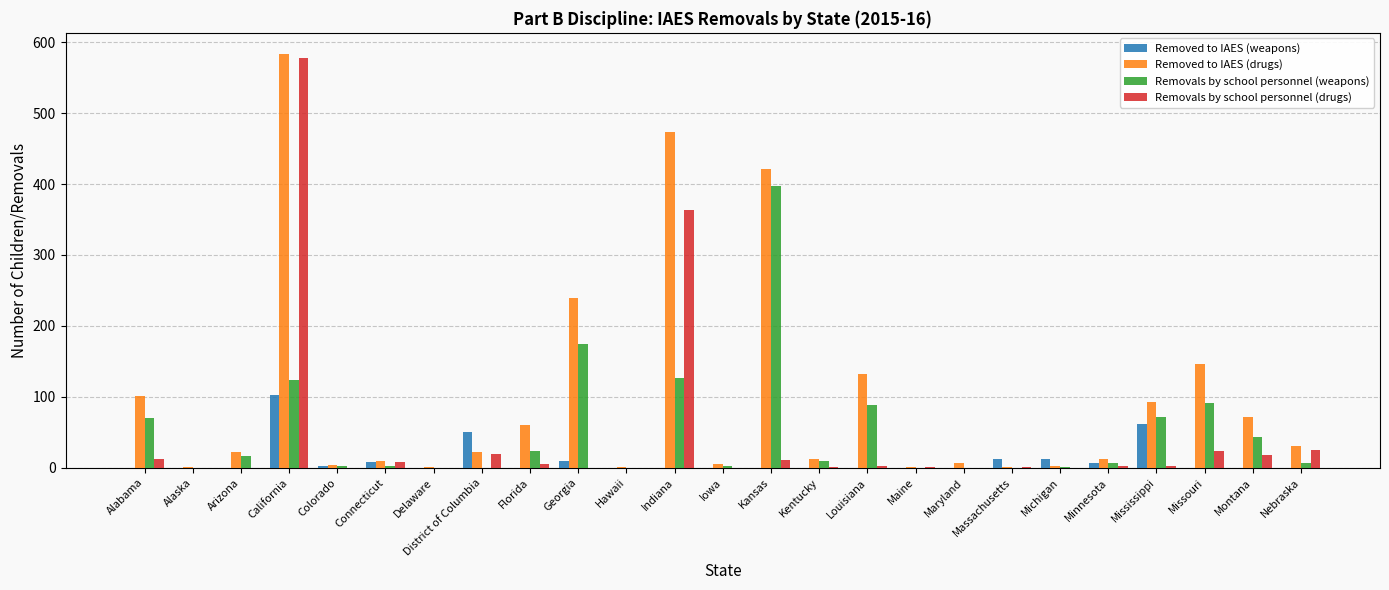

True or false: Removals by school personnel (weapons) has a value of -122 at Maine.

False